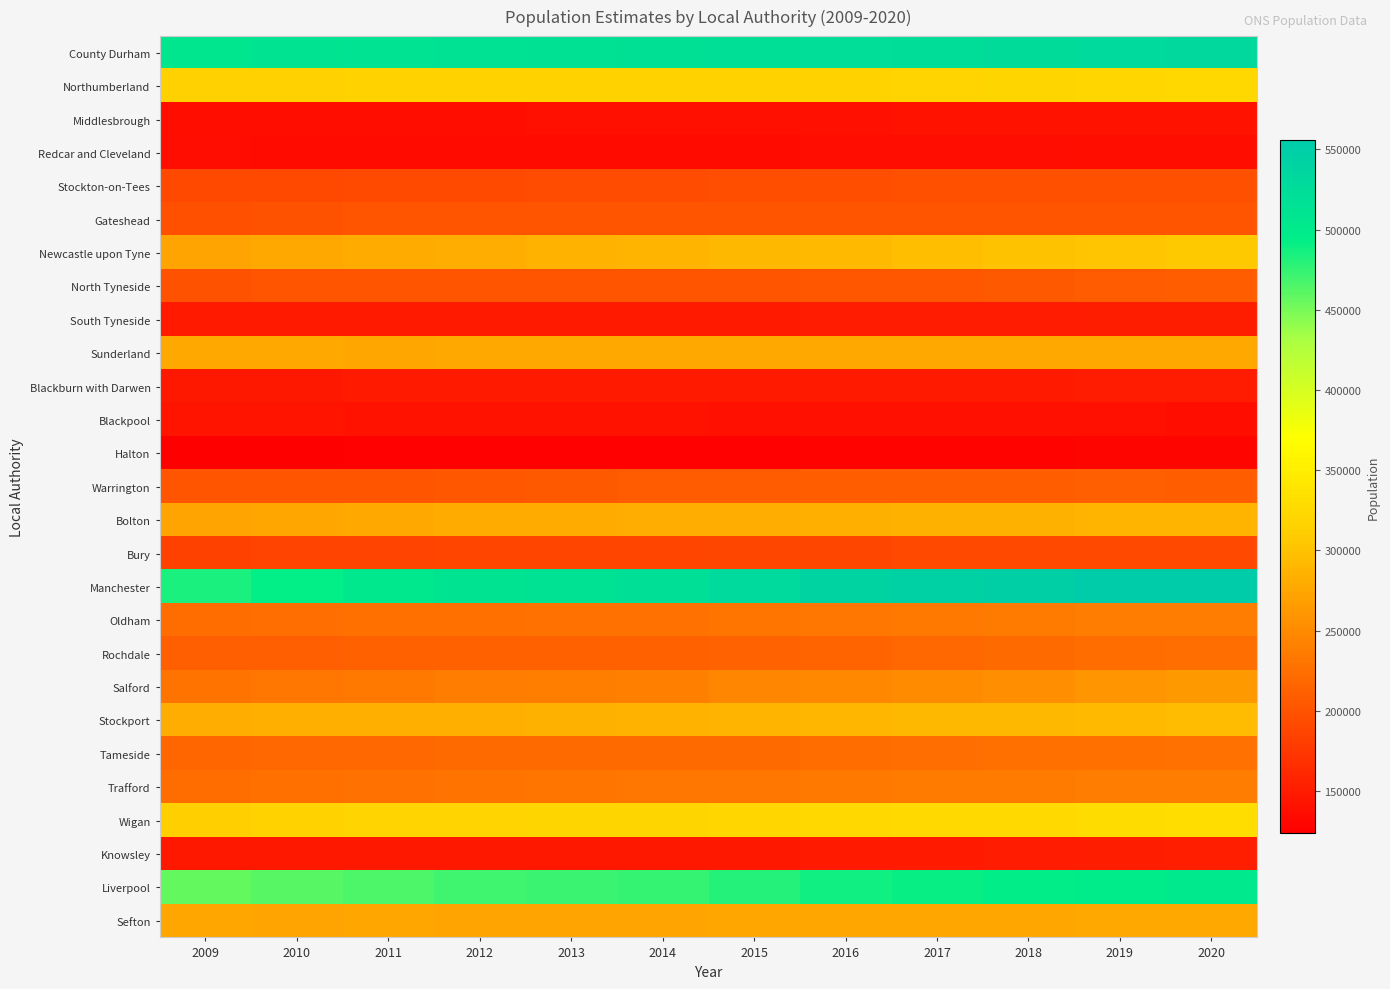

Reading left to right, transcribe all the data shown in this chart.

County Durham: 2009=507311	2010=510628	2011=512994	2012=514261	2013=515923	2014=517573	2015=519347	2016=521776	2017=523662	2018=526980	2019=530094	2020=533149
Northumberland: 2009=314489	2010=315463	2011=316278	2012=316489	2013=316389	2014=316832	2015=316453	2016=317444	2017=319030	2018=320274	2019=322434	2020=323820
Middlesbrough: 2009=137273	2010=137667	2011=138368	2012=138726	2013=138911	2014=138991	2015=139310	2016=140326	2017=140639	2018=140545	2019=140980	2020=141285
Redcar and Cleveland: 2009=135867	2010=135383	2011=135164	2012=134976	2013=134960	2014=135102	2015=135324	2016=135496	2017=136005	2018=136718	2019=137150	2020=137228
Stockton-on-Tees: 2009=189978	2010=190902	2011=191824	2012=192487	2013=193433	2014=194423	2015=195128	2016=195958	2017=196487	2018=197213	2019=197348	2020=197419
Gateshead: 2009=197481	2010=198731	2011=200349	2012=200272	2013=200098	2014=200781	2015=201724	2016=202628	2017=202419	2018=202508	2019=202055	2020=201950
Newcastle upon Tyne: 2009=273422	2010=276681	2011=279092	2012=281893	2013=285821	2014=288340	2015=290764	2016=293713	2017=295842	2018=300196	2019=302820	2020=306824
North Tyneside: 2009=199017	2010=200164	2011=201206	2012=201444	2013=202167	2014=202857	2015=202725	2016=203575	2017=204473	2018=205985	2019=207913	2020=208871
South Tyneside: 2009=148509	2010=148468	2011=148164	2012=148311	2013=148384	2014=148572	2015=148495	2016=149194	2017=149555	2018=150265	2019=150976	2020=151133
Sunderland: 2009=276209	2010=275980	2011=275330	2012=275764	2013=276089	2014=276782	2015=276813	2016=277307	2017=277249	2018=277417	2019=277705	2020=277846
Blackburn with Darwen: 2009=146197	2010=146966	2011=147657	2012=147854	2013=147763	2014=147416	2015=147856	2016=148462	2017=148772	2018=148942	2019=149696	2020=150030
Blackpool: 2009=142578	2010=142753	2011=142080	2012=142037	2013=141603	2014=140898	2015=140162	2016=139983	2017=139870	2018=139305	2019=139446	2020=138381
Halton: 2009=123636	2010=124802	2011=125722	2012=125781	2013=126074	2014=126501	2015=126719	2016=127306	2017=127595	2018=128432	2019=129410	2020=129759
Warrington: 2009=200057	2010=201309	2011=202709	2012=203795	2013=205165	2014=206681	2015=207781	2016=208973	2017=209704	2018=209547	2019=210014	2020=209397
Bolton: 2009=273049	2010=275168	2011=277296	2012=279084	2013=280271	2014=280788	2015=281828	2016=283536	2017=284813	2018=285372	2019=287550	2020=288248
Bury: 2009=183885	2010=184755	2011=185422	2012=186150	2013=186468	2014=187287	2015=187788	2016=188503	2017=189628	2018=190108	2019=190990	2020=190708
Manchester: 2009=483784	2010=492598	2011=502902	2012=510501	2013=513665	2014=518834	2015=529809	2016=541319	2017=545501	2018=547627	2019=552858	2020=555741
Oldham: 2009=222811	2010=223807	2011=225157	2012=225734	2013=226966	2014=228182	2015=230197	2016=232349	2017=233759	2018=235623	2019=237110	2020=237628
Rochdale: 2009=210248	2010=210758	2011=211929	2012=211947	2013=212137	2014=212976	2015=214314	2016=216350	2017=218459	2018=220001	2019=222412	2020=223659
Salford: 2009=228948	2010=231837	2011=234487	2012=236946	2013=238674	2014=241539	2015=245186	2016=248121	2017=251332	2018=254408	2019=258834	2020=262697
Stockport: 2009=282263	2010=282614	2011=283253	2012=283766	2013=284890	2014=286388	2015=288169	2016=289821	2017=291045	2018=291775	2019=293423	2020=294197
Tameside: 2009=217417	2010=218774	2011=219727	2012=220201	2013=220545	2014=220696	2015=221507	2016=223109	2017=224119	2018=225197	2019=226493	2020=227117
Trafford: 2009=223065	2010=225234	2011=227091	2012=228308	2013=230146	2014=232319	2015=232975	2016=234210	2017=235493	2018=236370	2019=237354	2020=237579
Wigan: 2009=314363	2010=316296	2011=318122	2012=318740	2013=319810	2014=321114	2015=322244	2016=323526	2017=324650	2018=326088	2019=328662	2020=330712
Knowsley: 2009=147070	2010=146398	2011=145903	2012=145942	2013=146091	2014=146429	2015=147262	2016=148001	2017=148560	2018=149571	2019=150862	2020=152452
Liverpool: 2009=457523	2010=461403	2011=465656	2012=470191	2013=471789	2014=474569	2015=480873	2016=487605	2017=491549	2018=494814	2019=498042	2020=500474
Sefton: 2009=274153	2010=273820	2011=273969	2012=273798	2013=273372	2014=273856	2015=274089	2016=274853	2017=274589	2018=275396	2019=276410	2020=275899